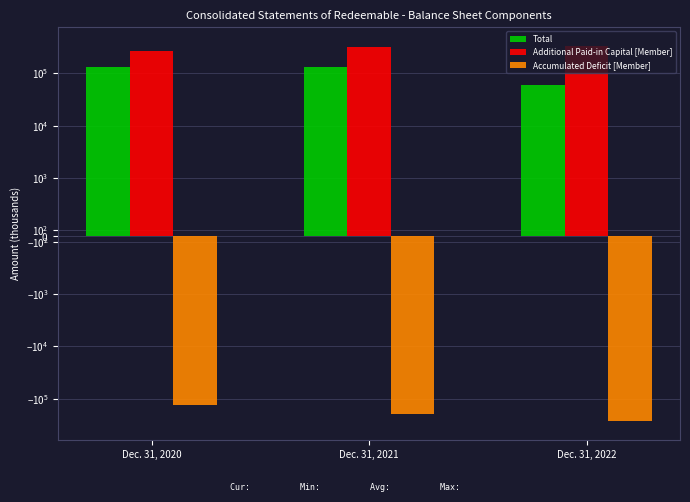

How many categories are shown in the chart?

3